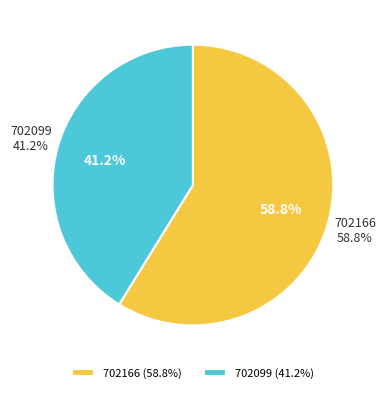

What is the ratio of the value at 702166 to the value at 702099?

1.4